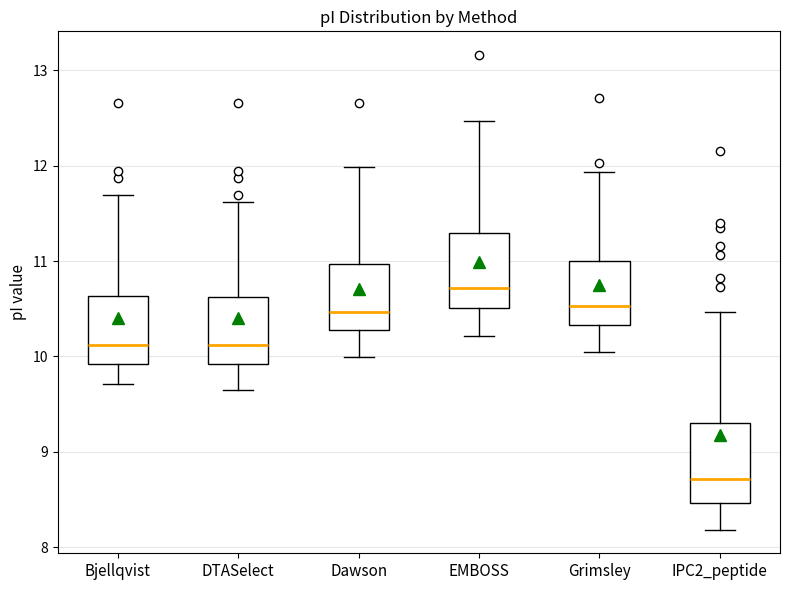

Reading left to right, read every box against the y-axis: the position of its median line, the range the box covers, and the ends of its whiskers. The values are not printed on the chart, so give them approximately, as read against the axis.

Bjellqvist: median 10.1, box 9.9 to 10.6, whiskers 9.7 to 11.7
DTASelect: median 10.1, box 9.9 to 10.6, whiskers 9.6 to 11.6
Dawson: median 10.5, box 10.3 to 11.0, whiskers 10.0 to 12.0
EMBOSS: median 10.7, box 10.5 to 11.3, whiskers 10.2 to 12.5
Grimsley: median 10.5, box 10.3 to 11.0, whiskers 10.0 to 11.9
IPC2_peptide: median 8.7, box 8.5 to 9.3, whiskers 8.2 to 10.5